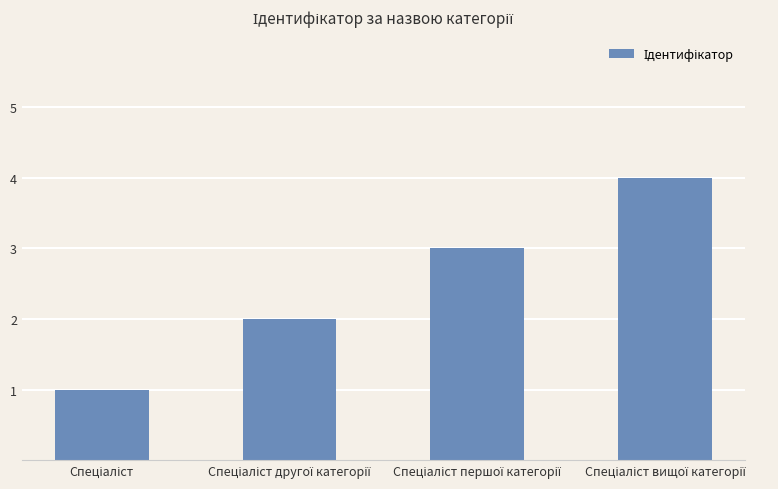

What is the greatest value displayed?

4